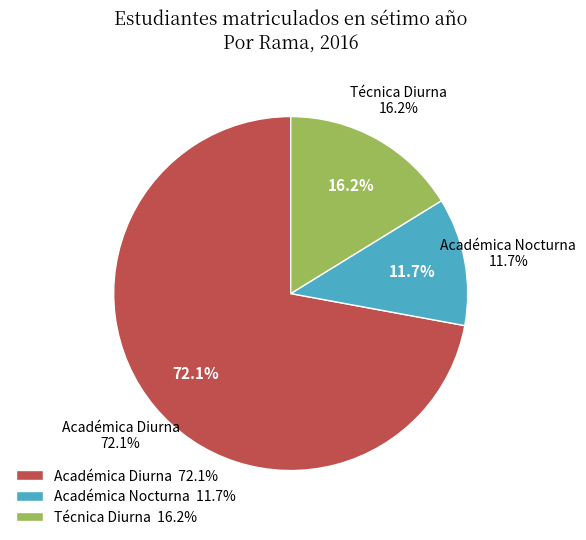

What is the total percentage of Técnica Diurna and Académica Diurna?

88.3%